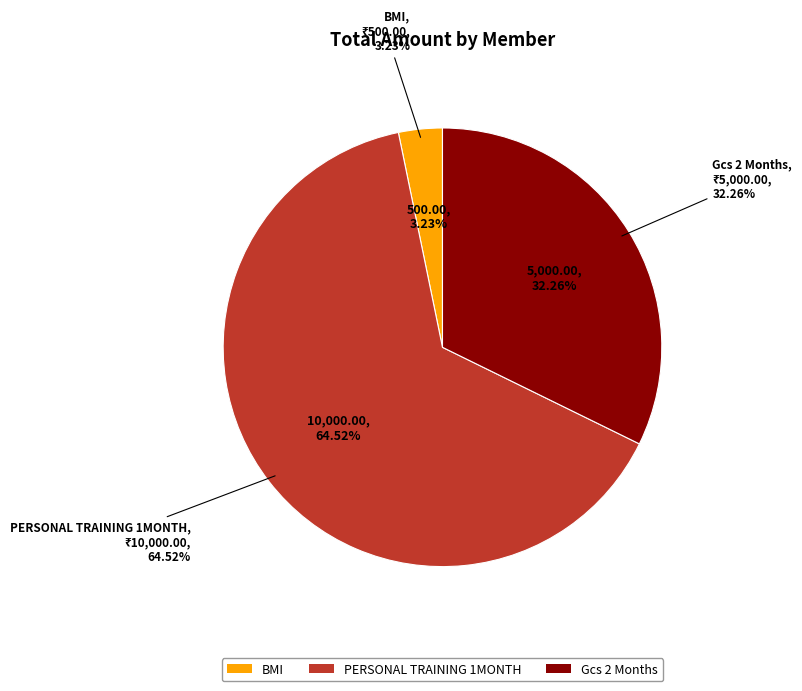

True or false: Mallika Motiramani
(YDL-20090073) accounts for 13% of the total.

False